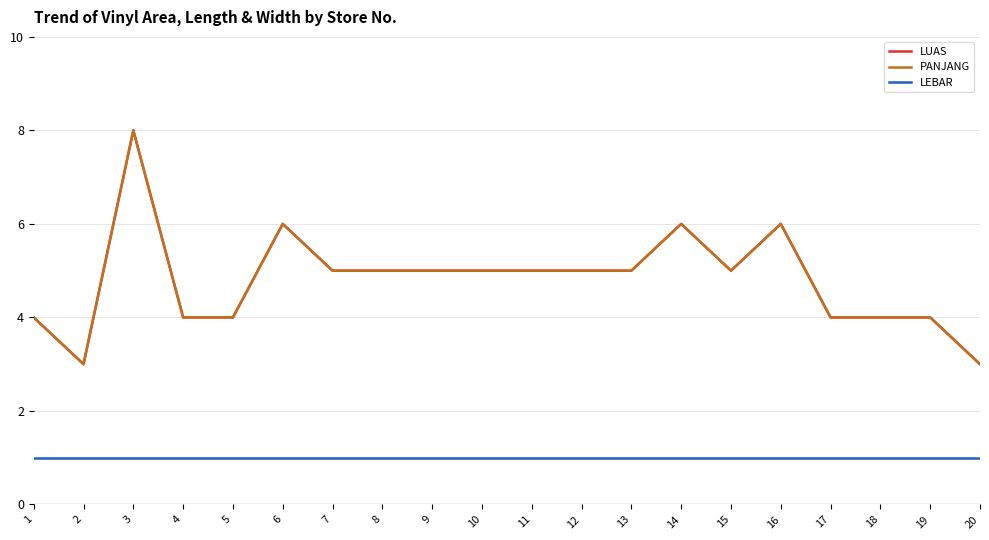

At which category is the sum across all series the highest?

3